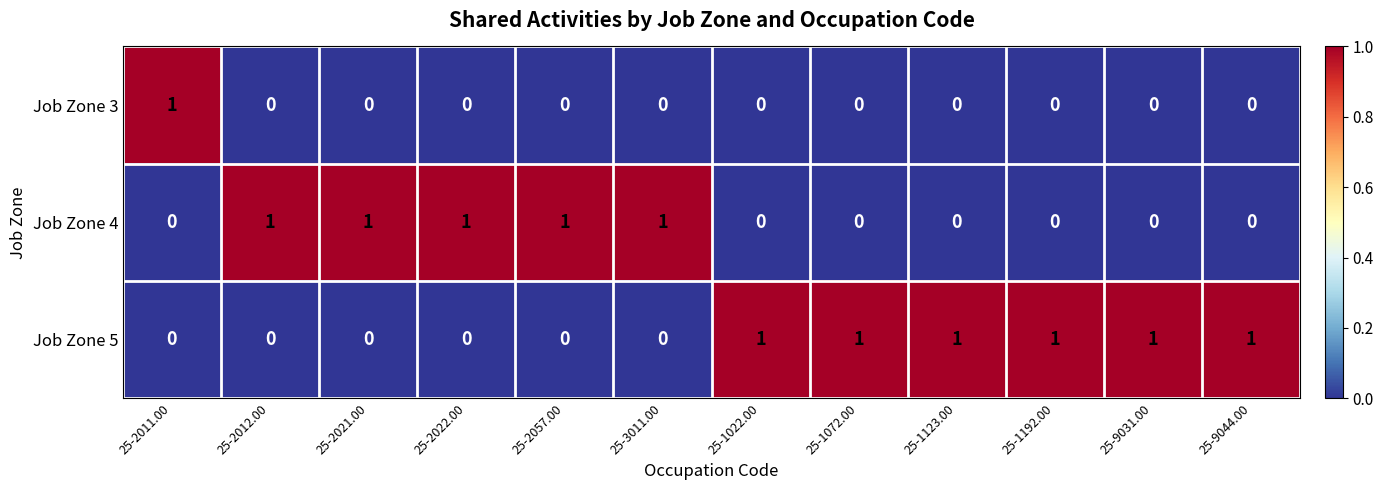

At which label does Job Zone 3 reach its peak?

25-2011.00